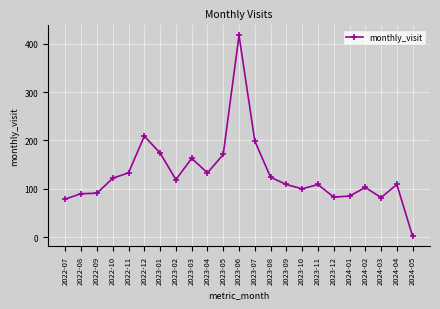

True or false: the data has more than 0 interior local peaks.

True